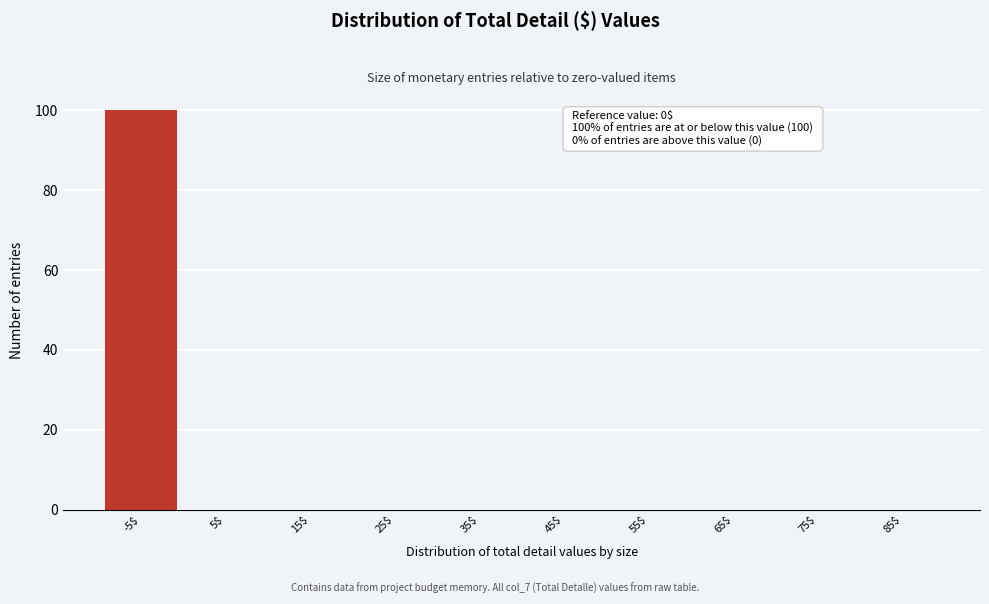

What is the sum of all values?

100